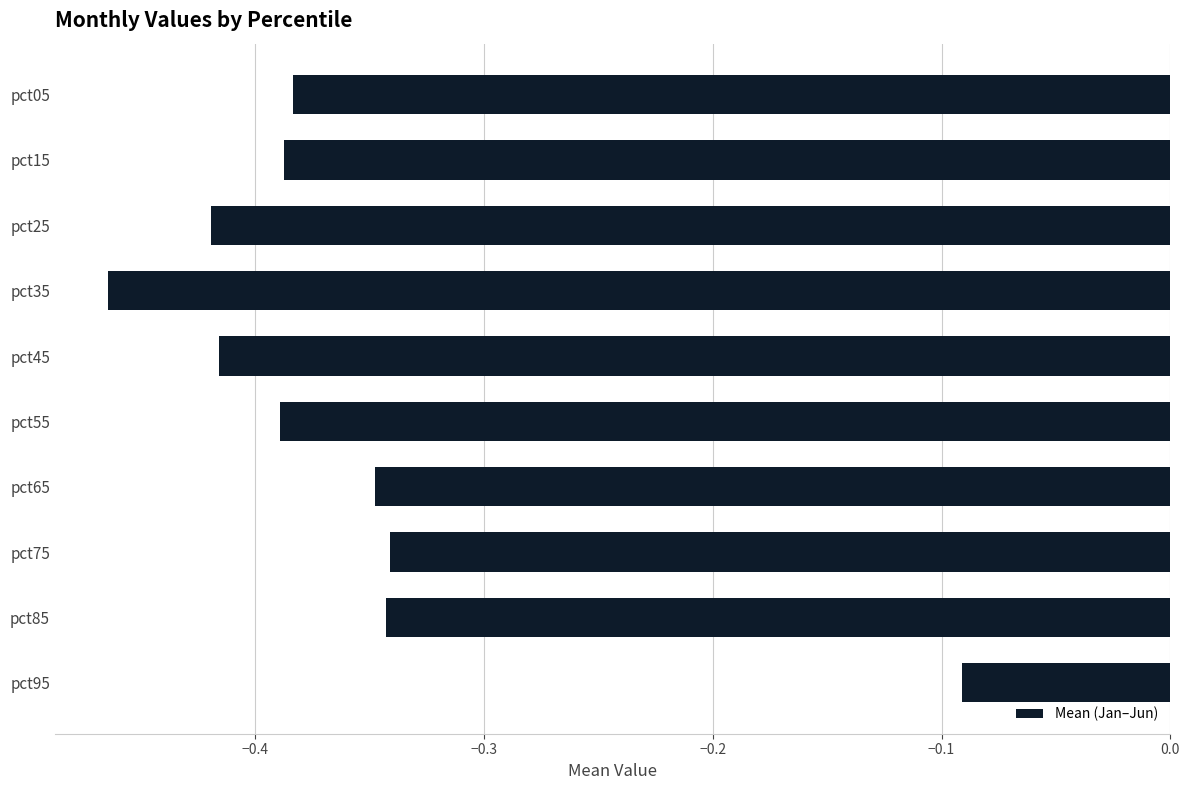

What is the sum of all values?

-3.6